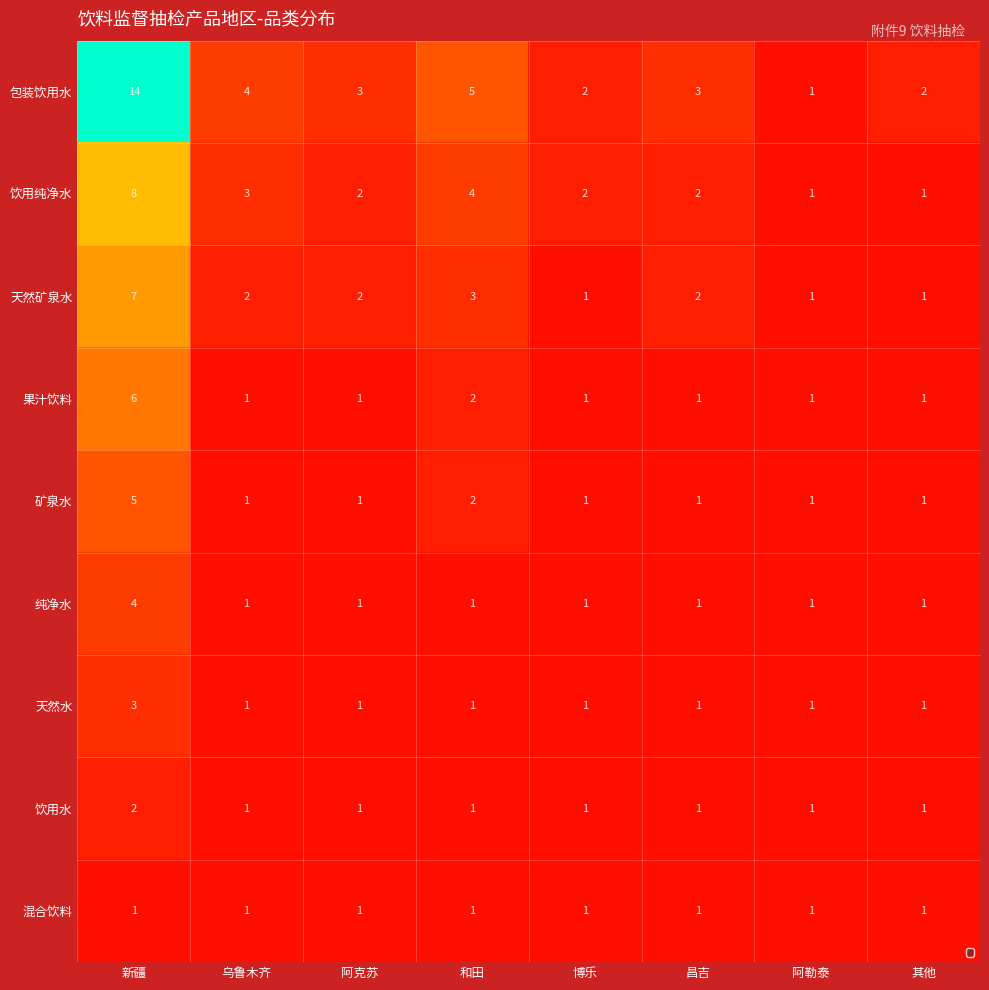

The value of 饮用纯净水 at 其他 is 1. True or false?

True